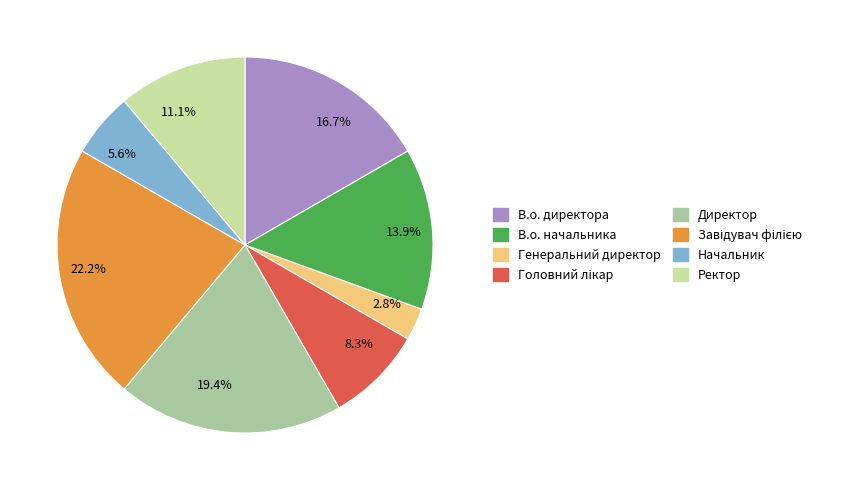

Which has a higher value, Ректор or Начальник?

Ректор